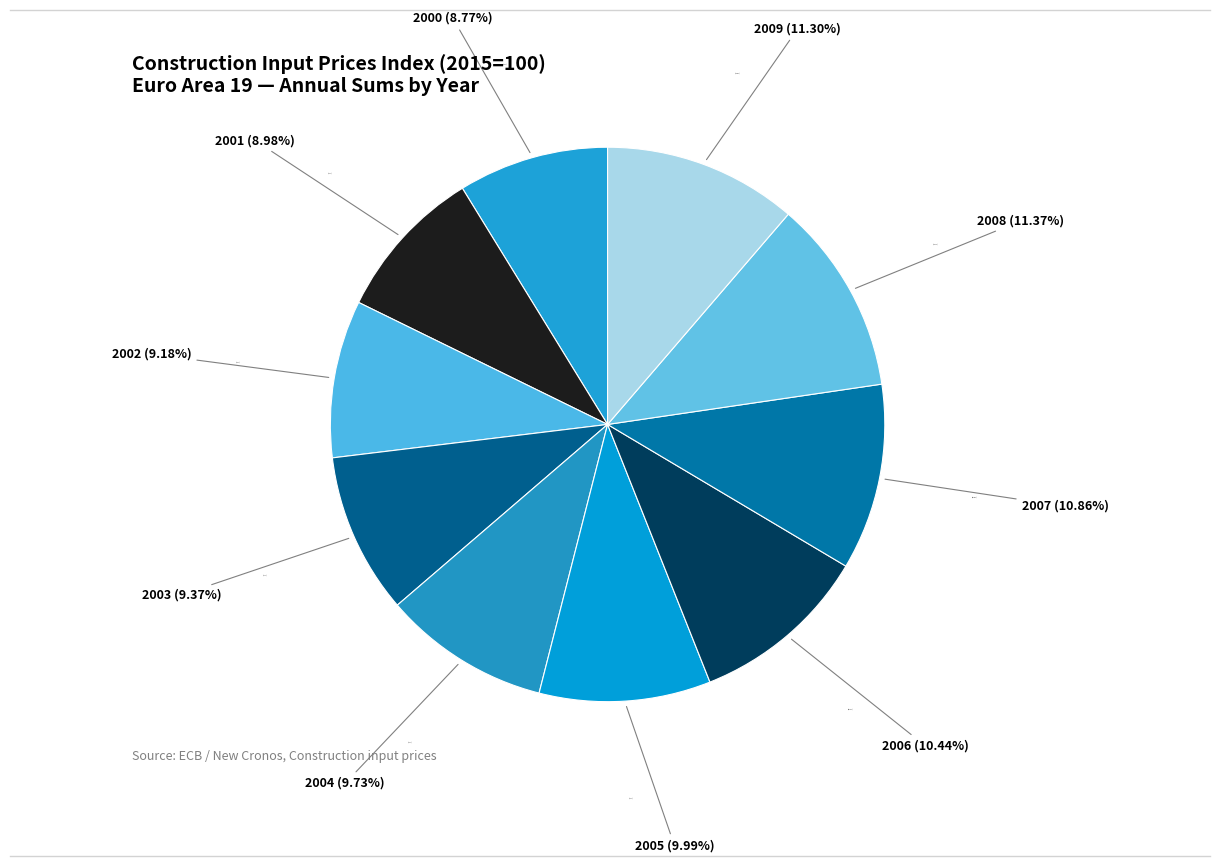

Does any single category account for the majority?

No